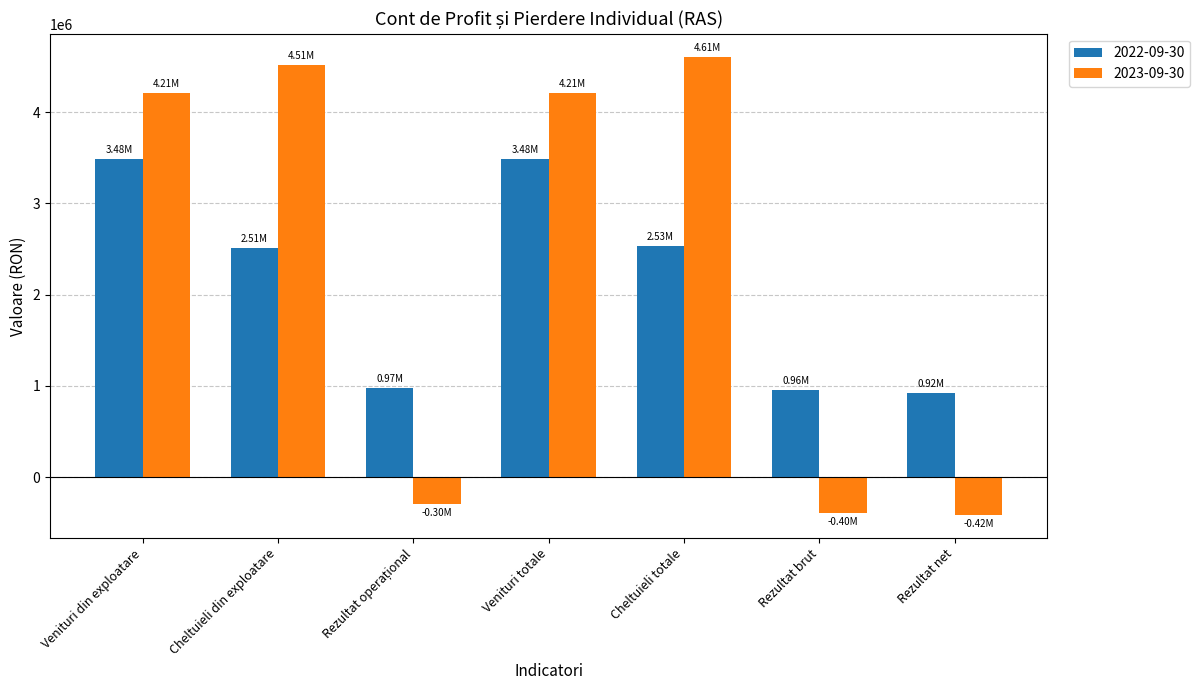

What is the value of the 2023-09-30 bar at the 1st from the left?

4212576